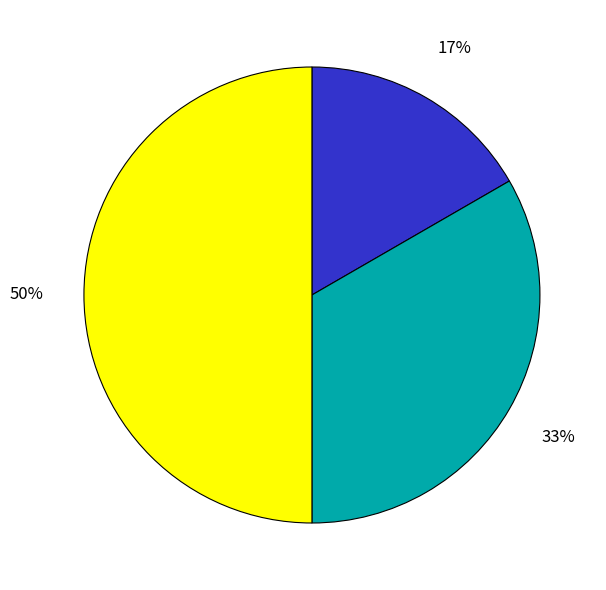

To the nearest percent, what is the average slice percentage?

33%